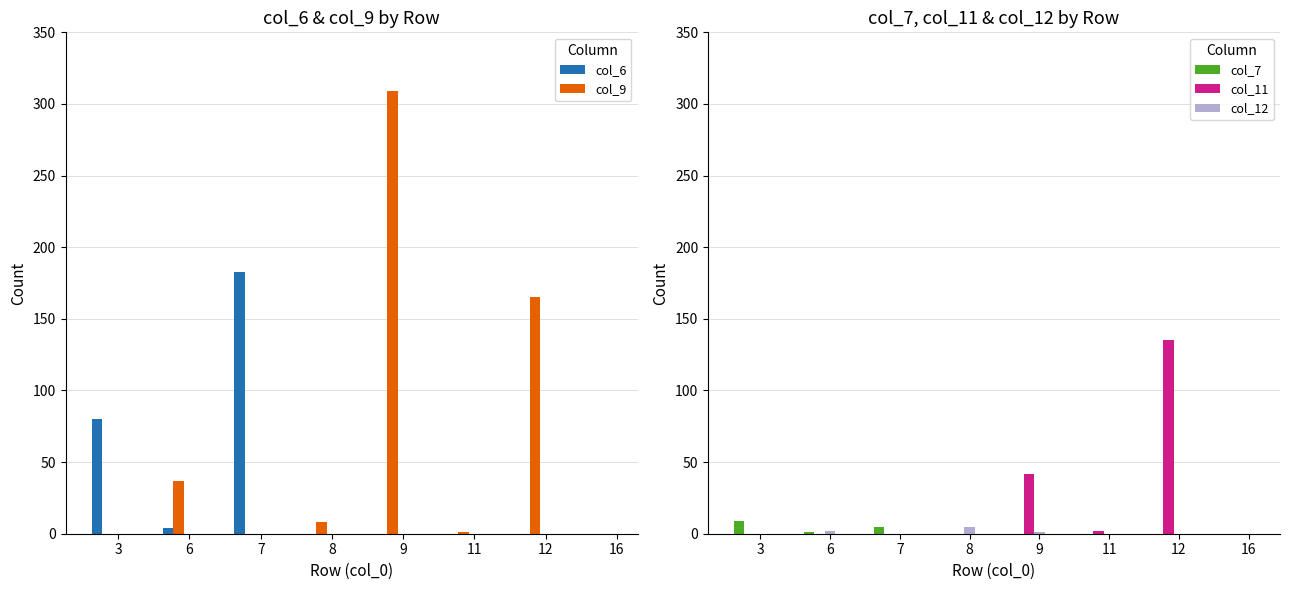

What is the difference between the col_6 values at 6 and 3?

76